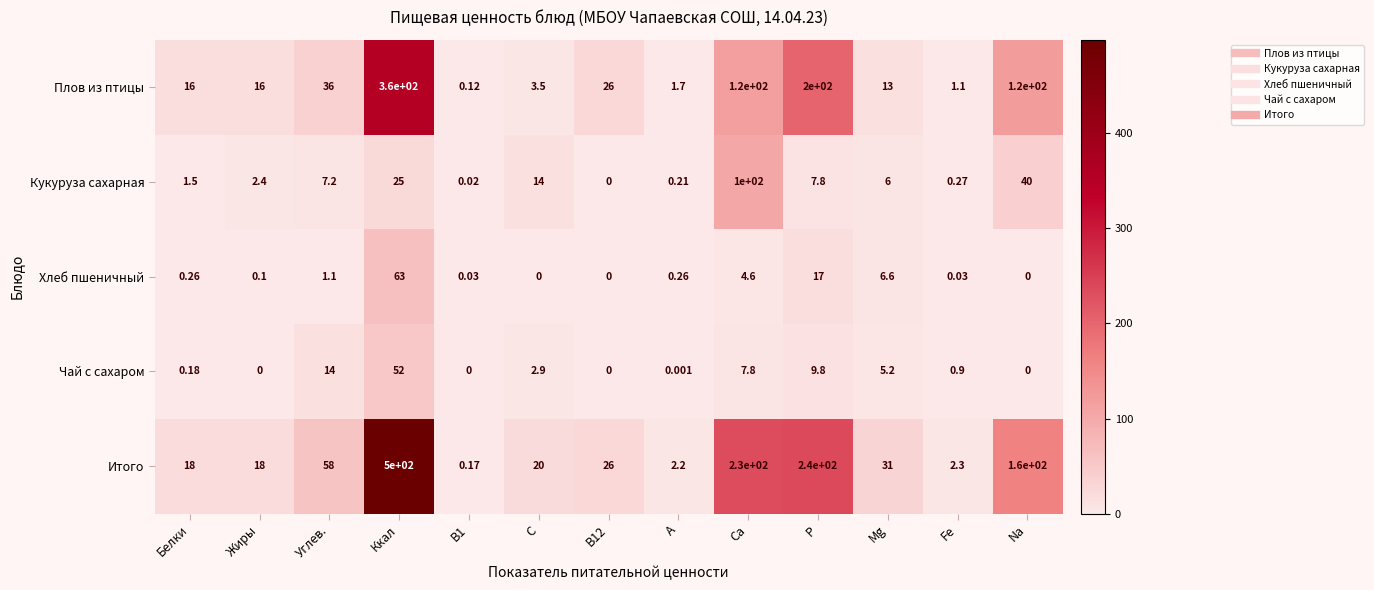

Between C and Ca, which series saw the biggest shift?

Итого